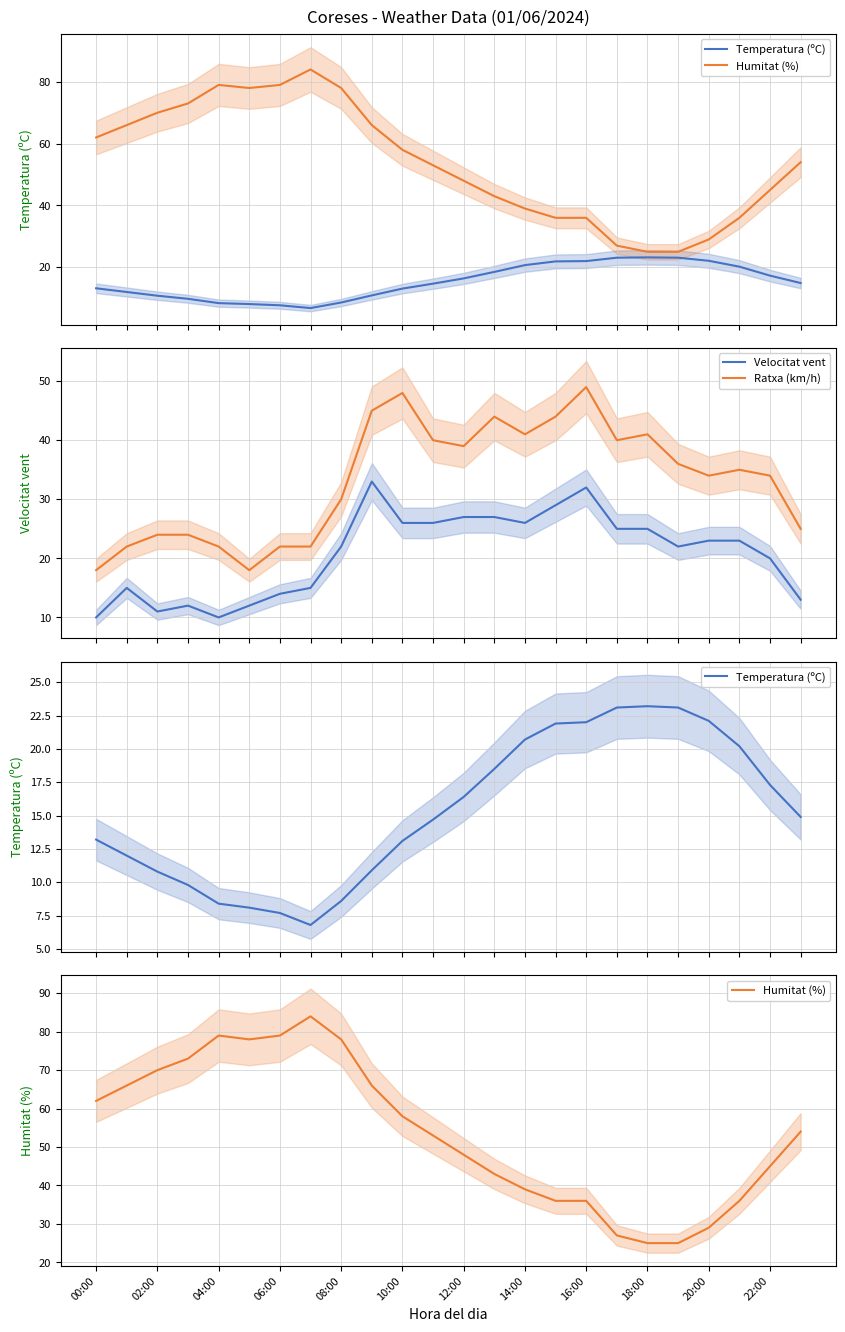

Reading left to right, list all the values displayed in this chart.

Temperatura (ºC): 13.2	12.0	10.8	9.8	8.4	8.1	7.7	6.8	8.6	10.9	13.1	14.7	16.4	18.5	20.7	21.9	22.0	23.1	23.2	23.1	22.1	20.2	17.3	14.9
Humitat (%): 62.0	66.0	70.0	73.0	79.0	78.0	79.0	84.0	78.0	66.0	58.0	53.0	48.0	43.0	39.0	36.0	36.0	27.0	25.0	25.0	29.0	36.0	45.0	54.0
Velocitat vent: 10.0	15.0	11.0	12.0	10.0	12.0	14.0	15.0	22.0	33.0	26.0	26.0	27.0	27.0	26.0	29.0	32.0	25.0	25.0	22.0	23.0	23.0	20.0	13.0
Ratxa (km/h): 18.0	22.0	24.0	24.0	22.0	18.0	22.0	22.0	30.0	45.0	48.0	40.0	39.0	44.0	41.0	44.0	49.0	40.0	41.0	36.0	34.0	35.0	34.0	25.0